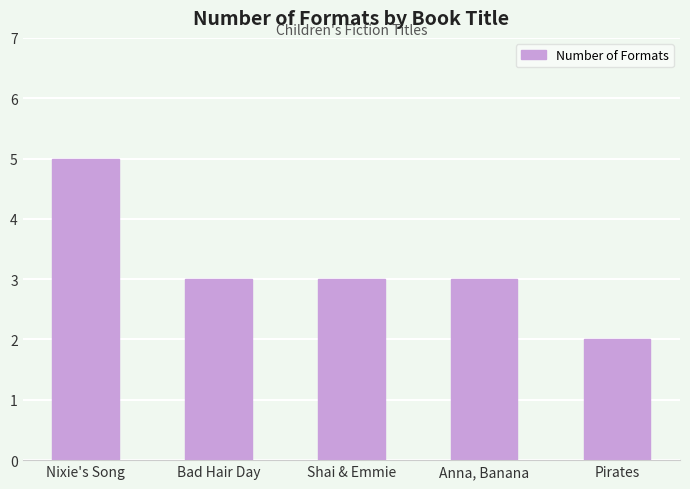

Which label corresponds to the largest value in the chart?

Nixie's Song